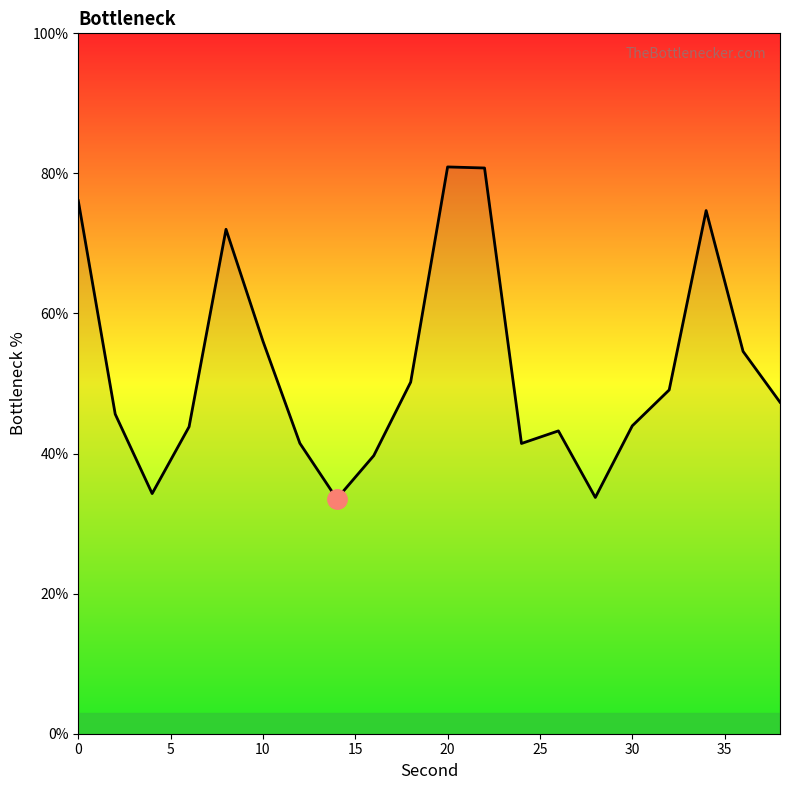

What is the minimum value shown in the chart?

33.5